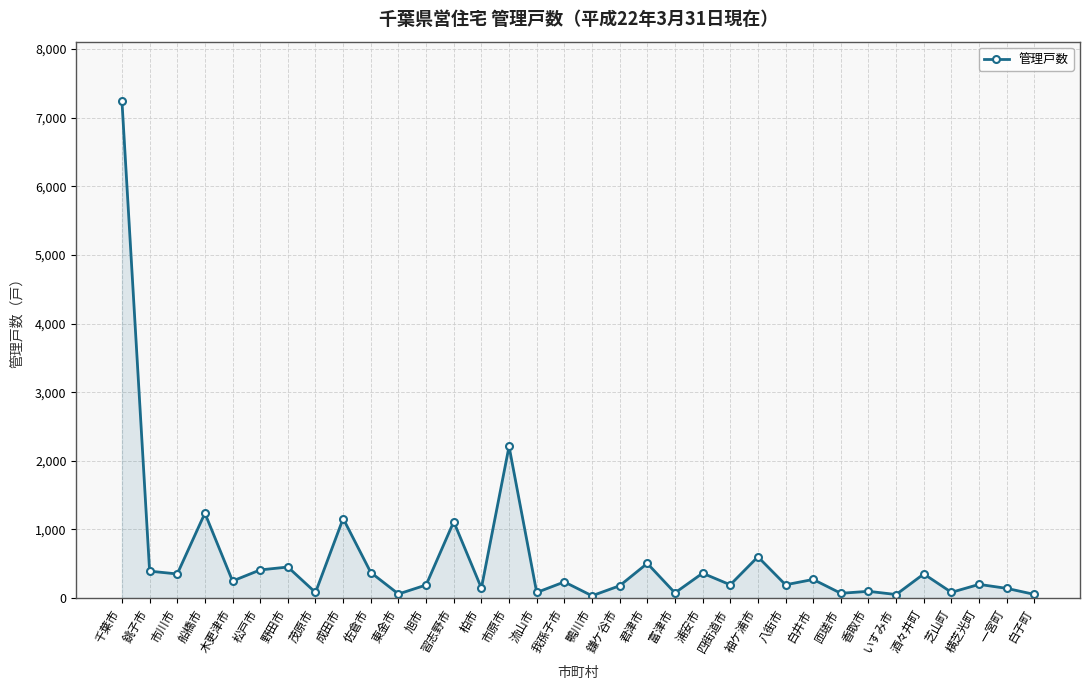

What is the sum of the values at 芝山町 and 松戸市?

491